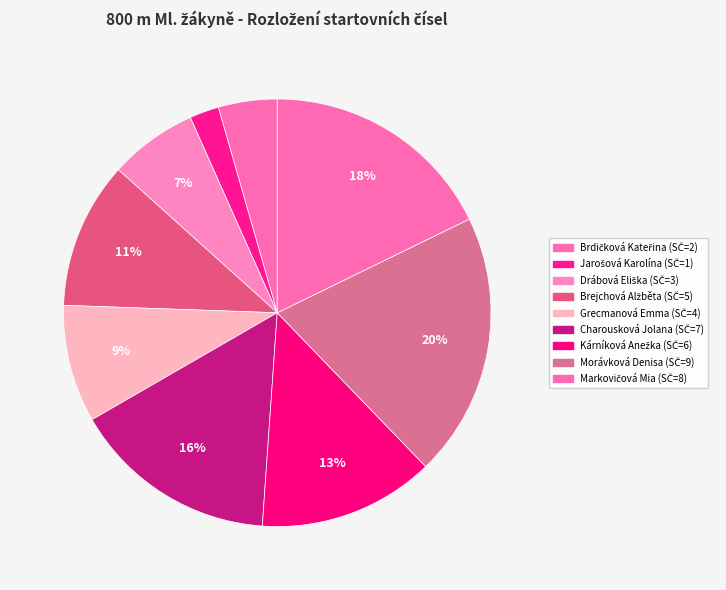

Combined, do Charousková Jolana and Jarošová Karolína account for over 50%?

No